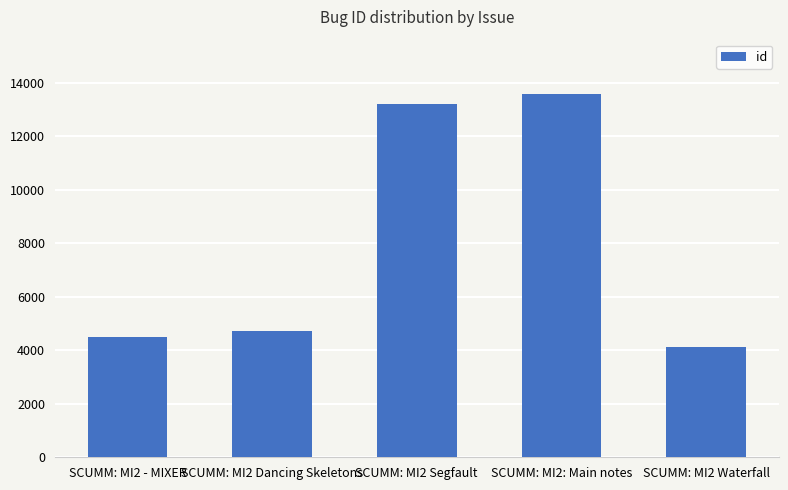

Count the number of categories in the chart.

5